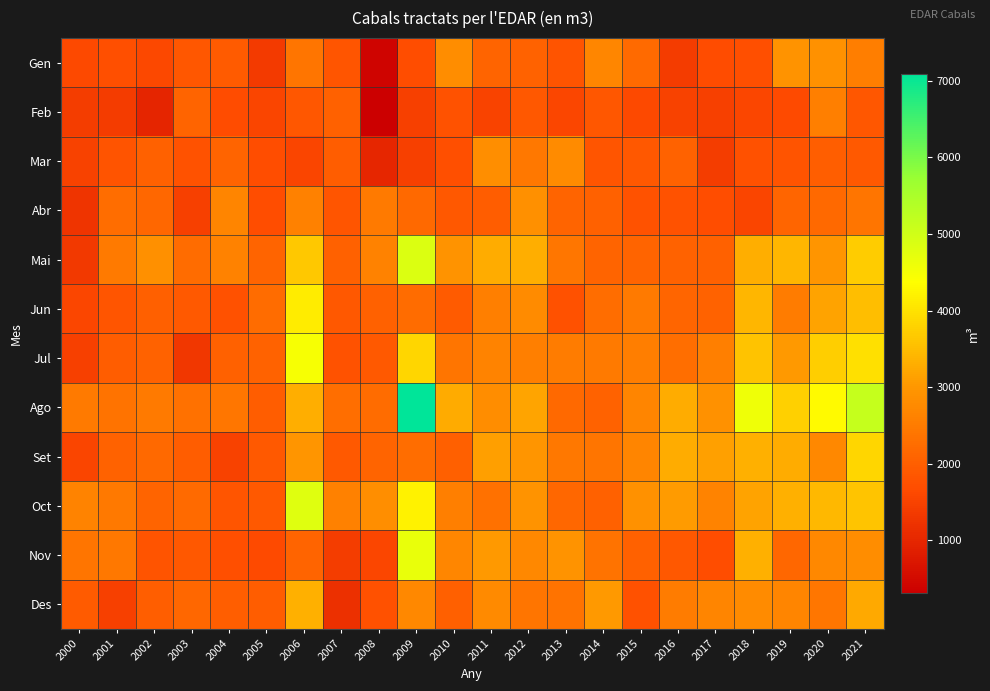

Which category has the highest value across all series?

2009